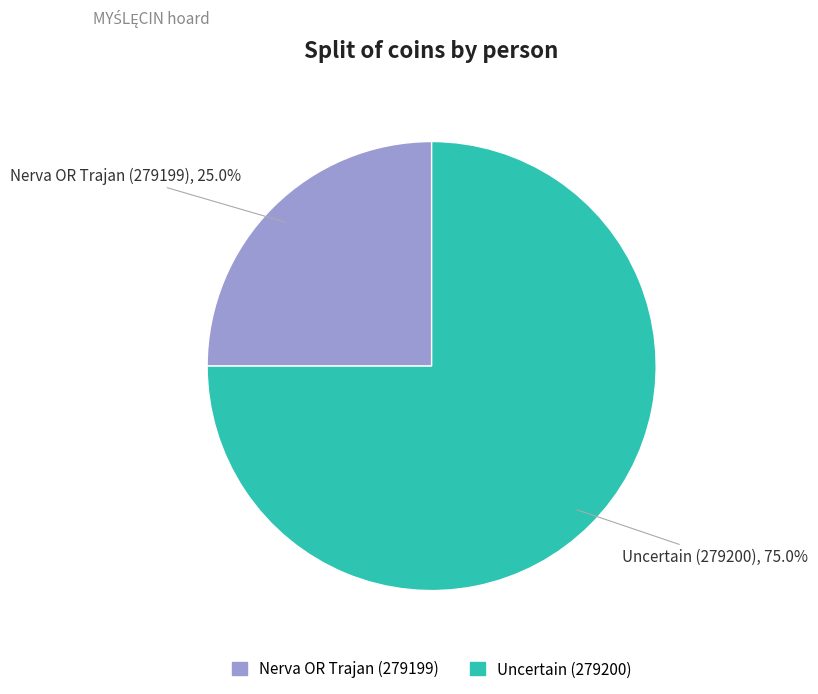

What is the smallest slice in the pie chart?

Nerva OR Trajan (279199)